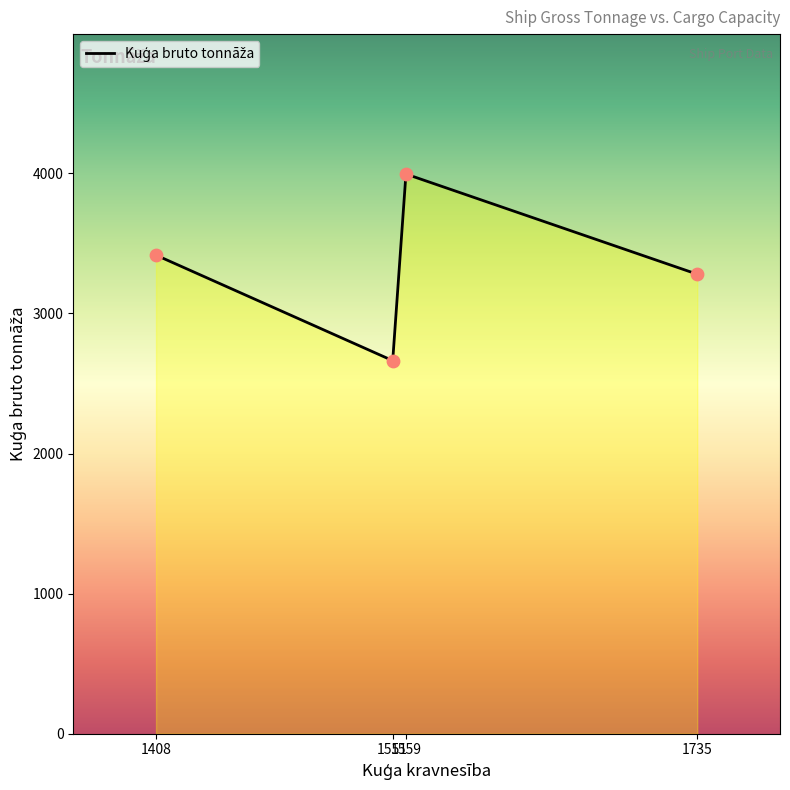

What is the sum of all values?

13354